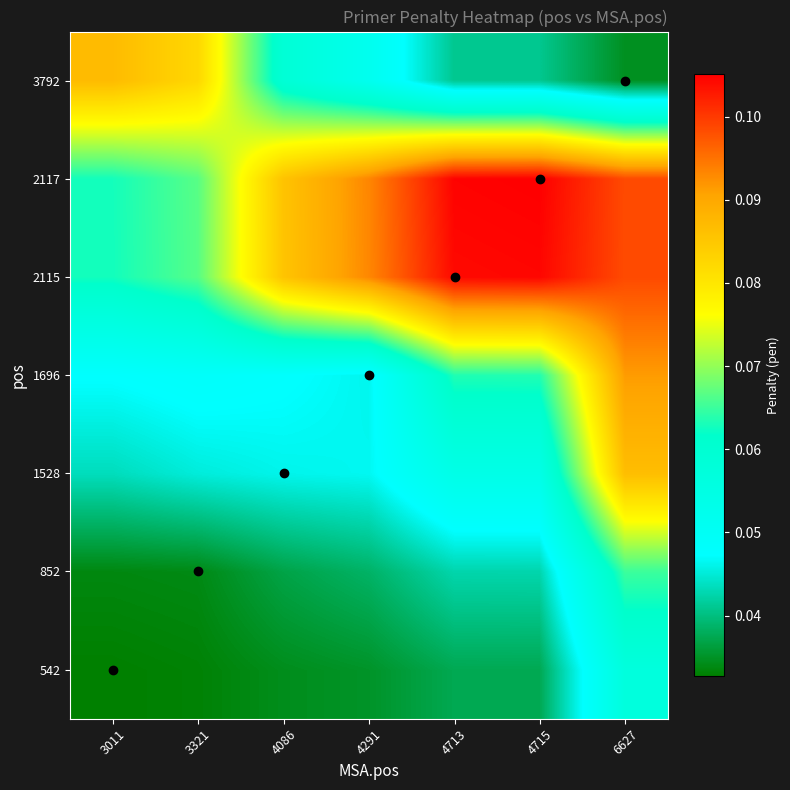

Rank the series at 4291 from highest to lowest value.

2117, 2115, 3792, 1528, 1696, 852, 542